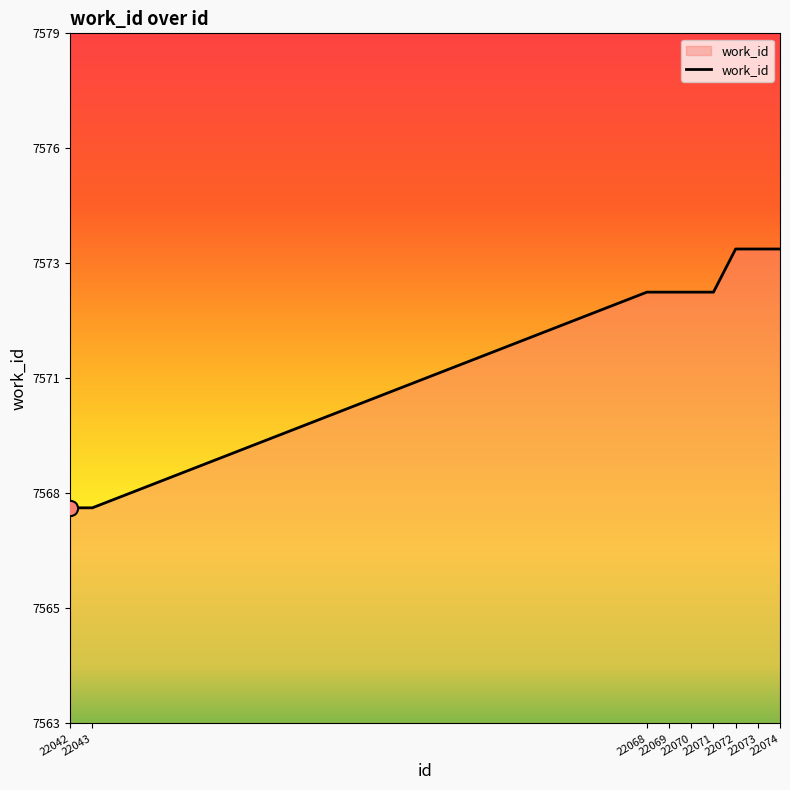

Approximately how many times larger is the value at 22071 compared to 22074?

1.0